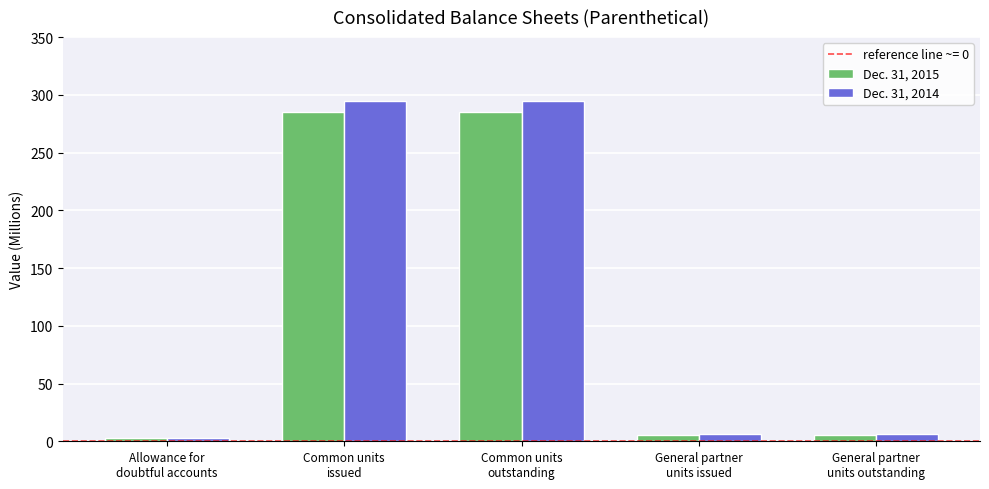

What is the maximum value for Dec. 31, 2015?

285.1